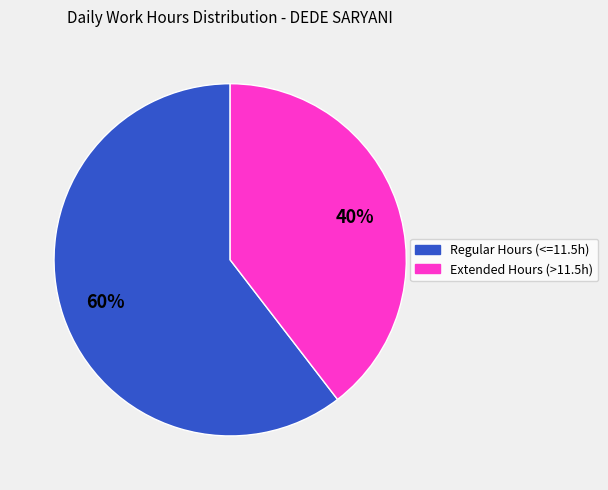

The Extended Hours (>11.5h) slice represents 40% of the pie. True or false?

True